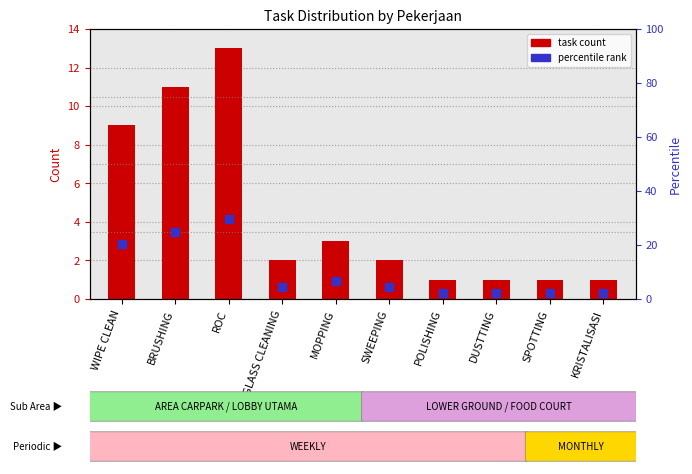

Which series reaches the minimum Y coordinate?

task count